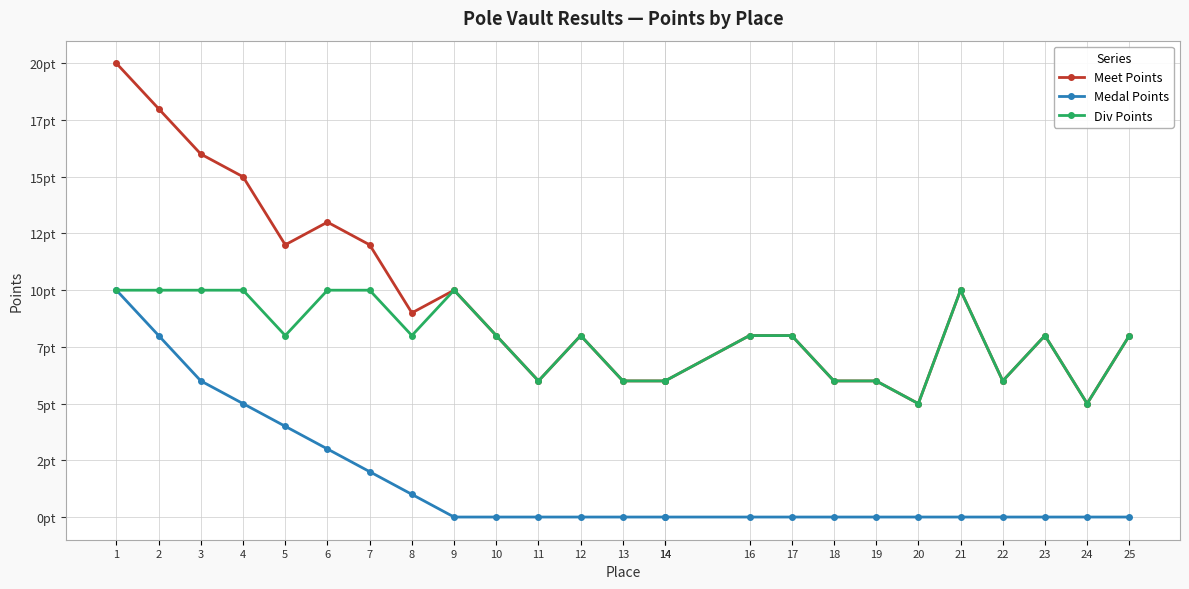

Is it true that Div Points equals 3 at 5?

False